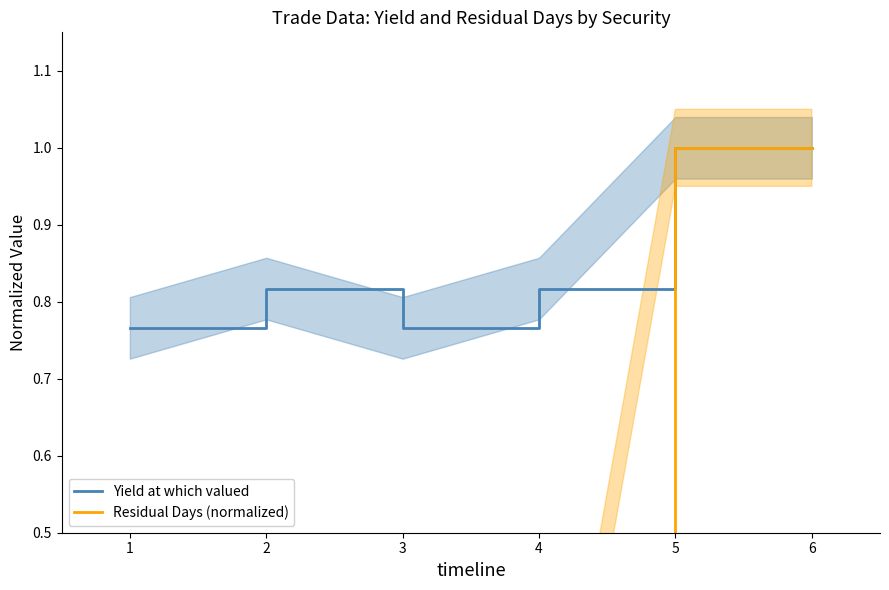

The value of Residual Days (normalized) at 1 is 0.0. True or false?

False